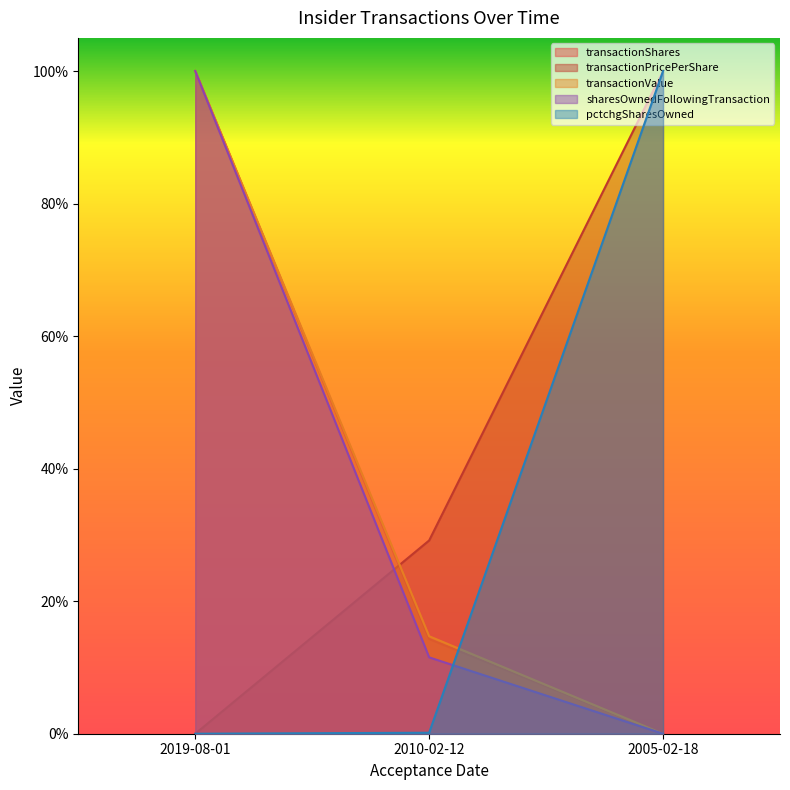

What is the average value of the transactionShares series?

0.4